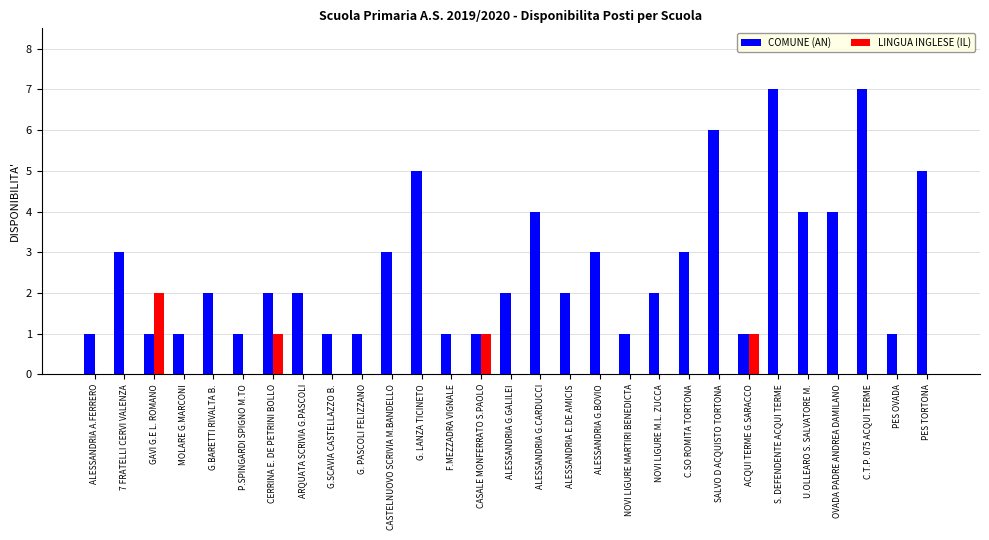

What are all the series names shown in the legend?

COMUNE (AN), LINGUA INGLESE (IL)